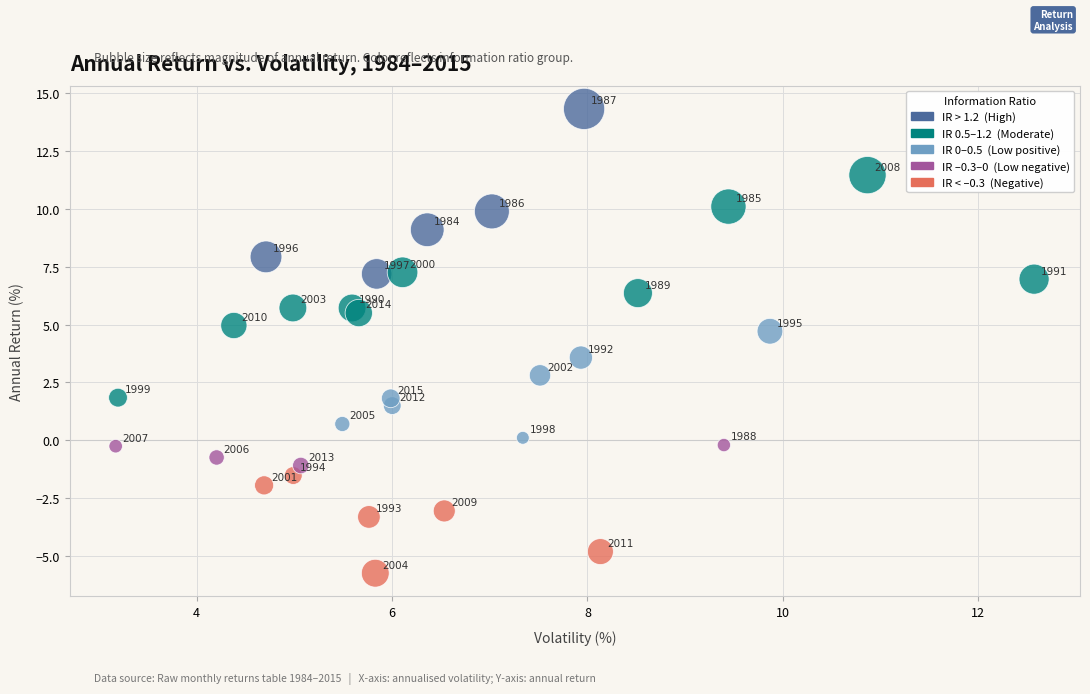

What Y value in the scatter plot is closest to 4?

3.6